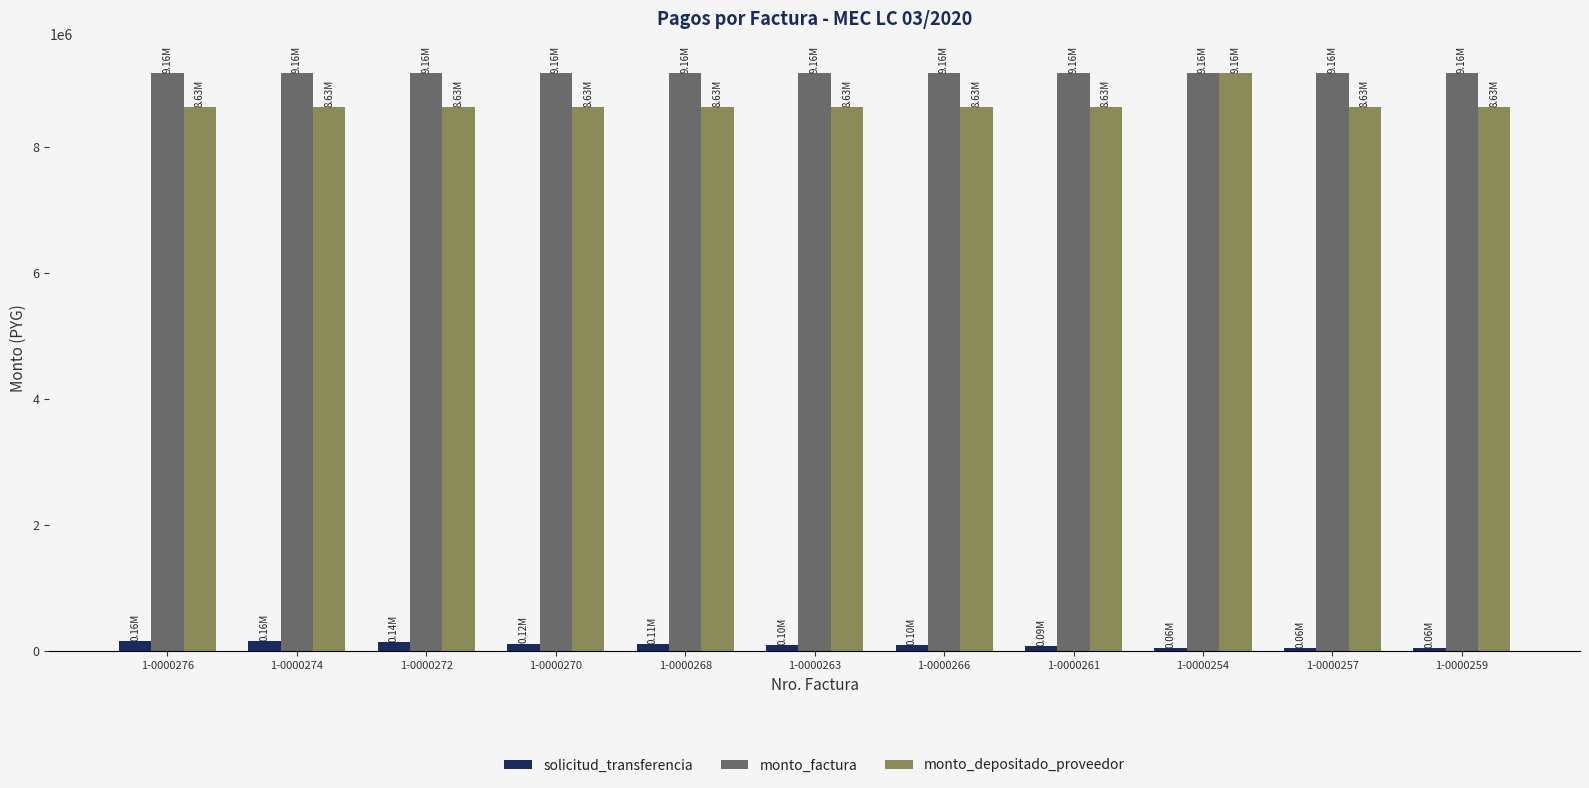

Does the chart contain stacked bars?

No